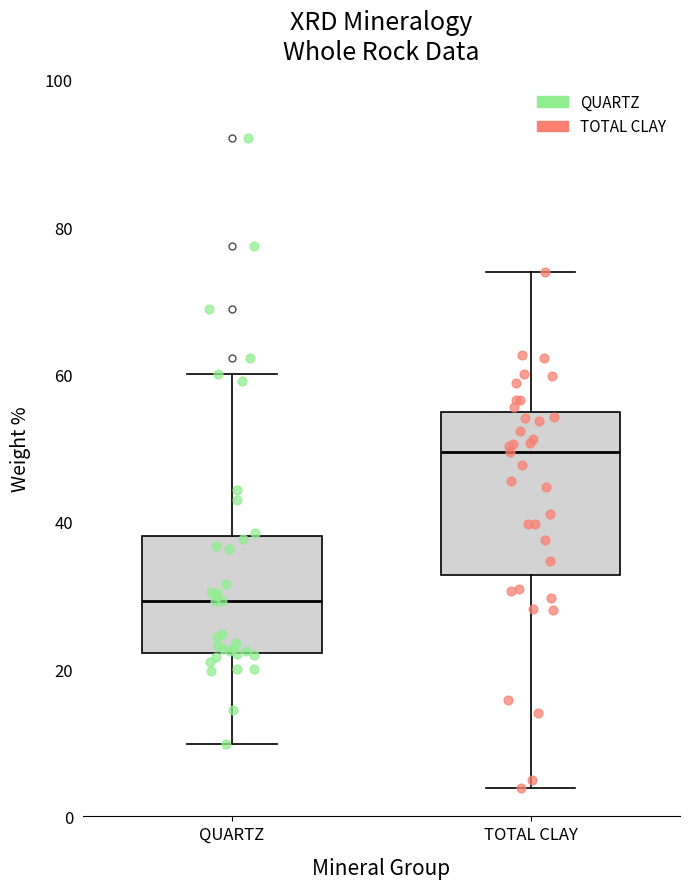

Where is the lower edge of the box for QUARTZ on the y-axis? The values are not printed on the chart, so give them approximately, as read against the axis.

22